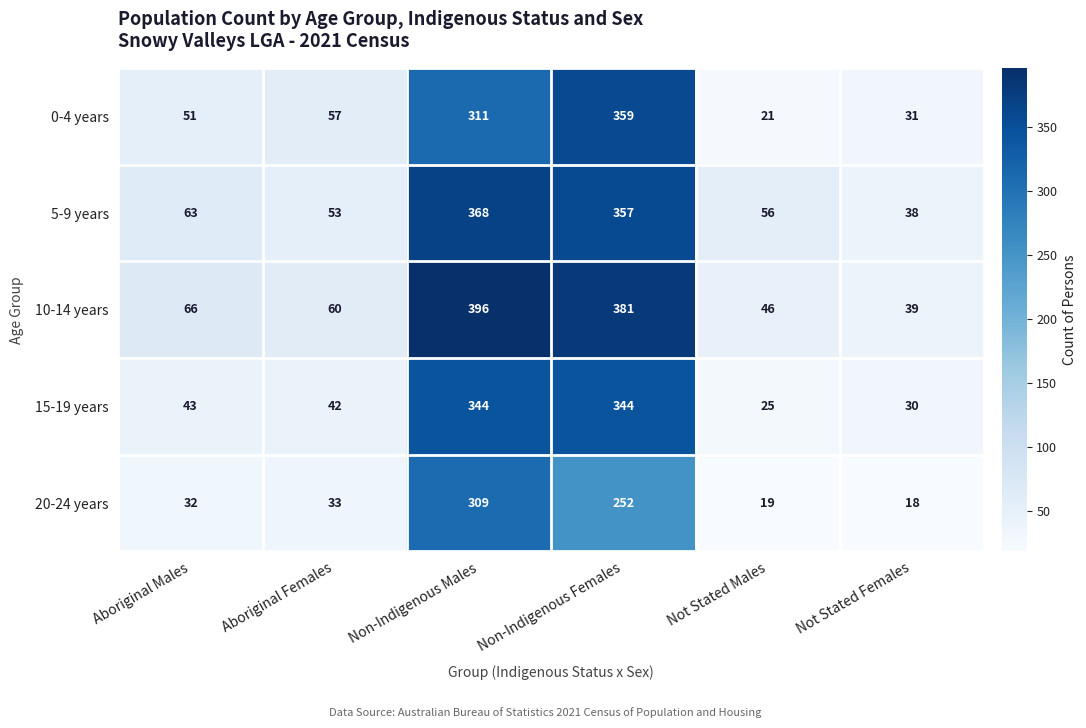

What is the sum of all 15-19 years values?

828